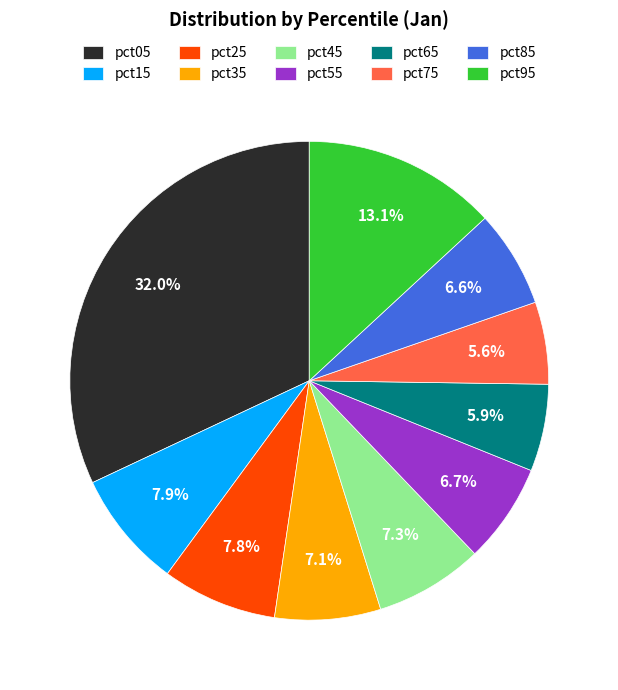

Between pct75 and pct25, which is larger?

pct25